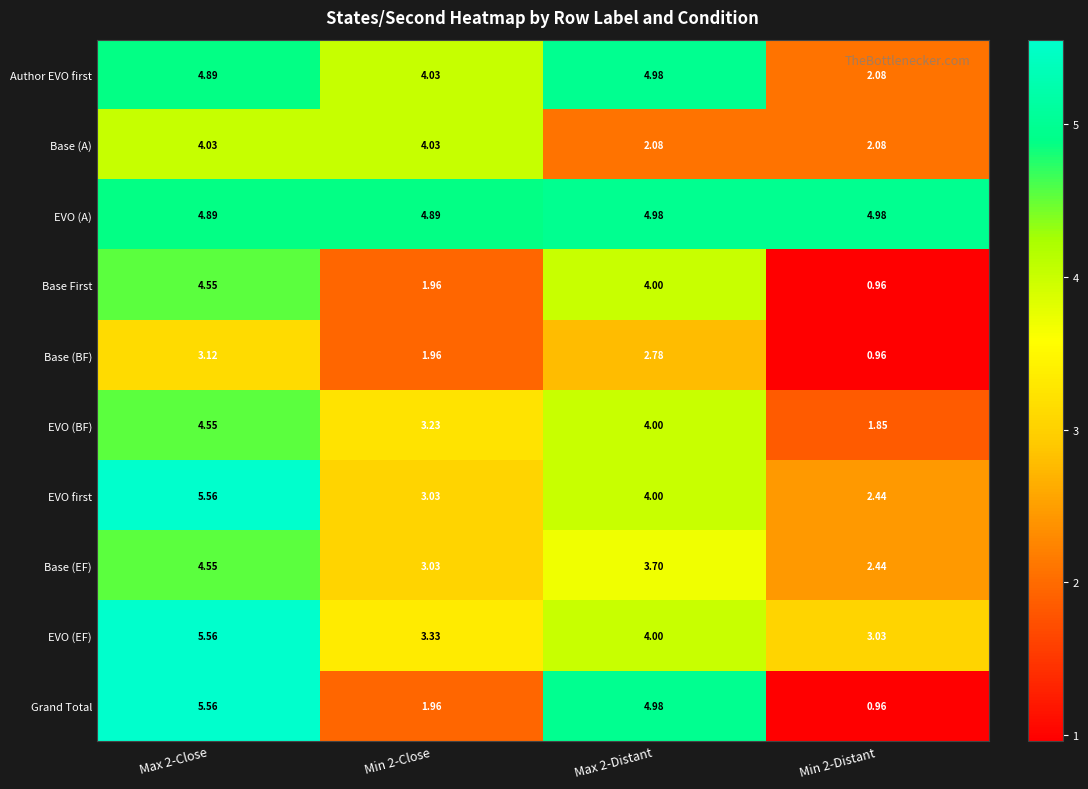

Which series changed the most between Max 2-Close and Min 2-Close?

Grand Total